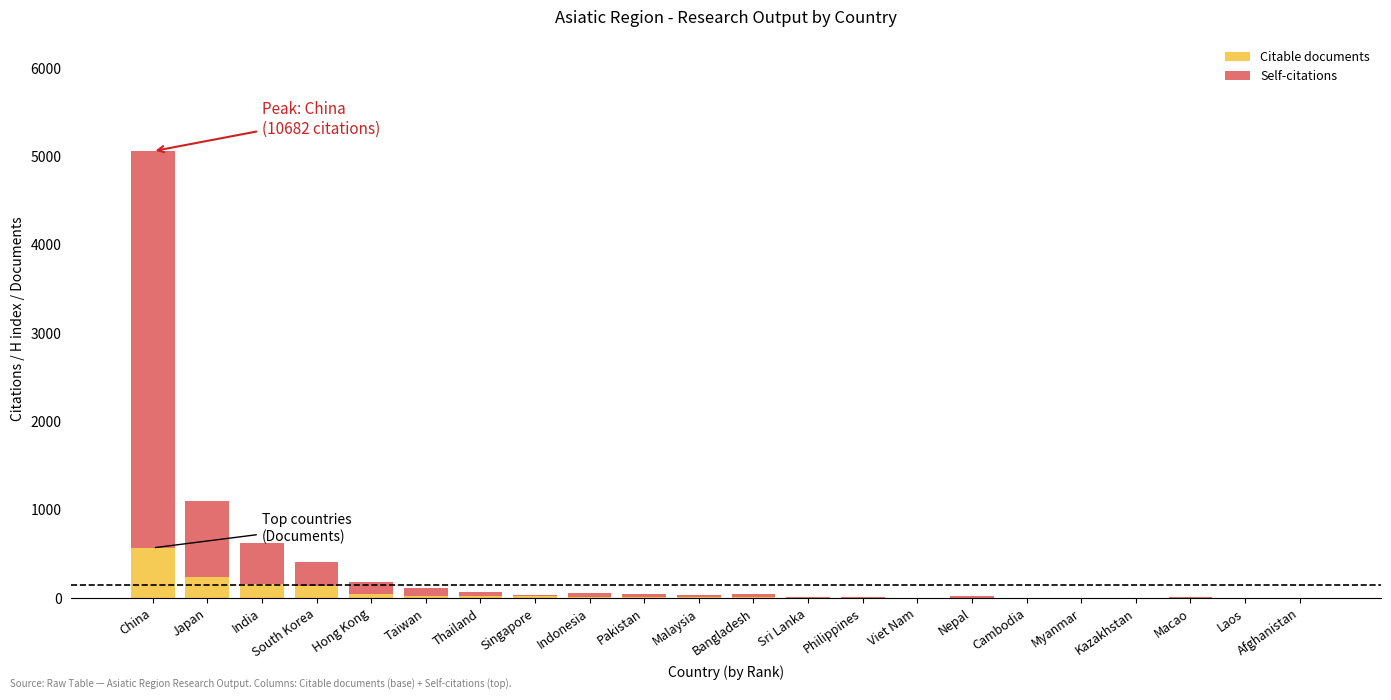

At which category is the sum across all series the highest?

China